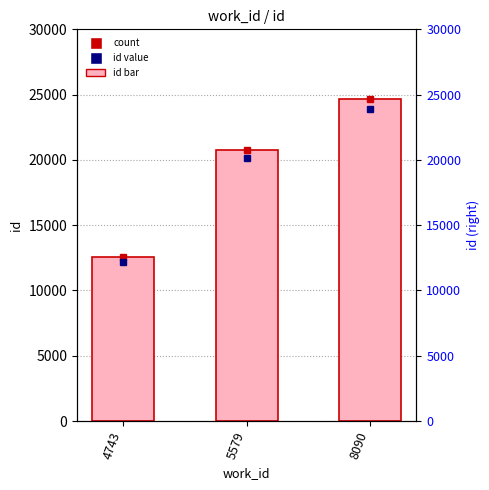

What is the sum of the values at 5579 and 8090?

45456